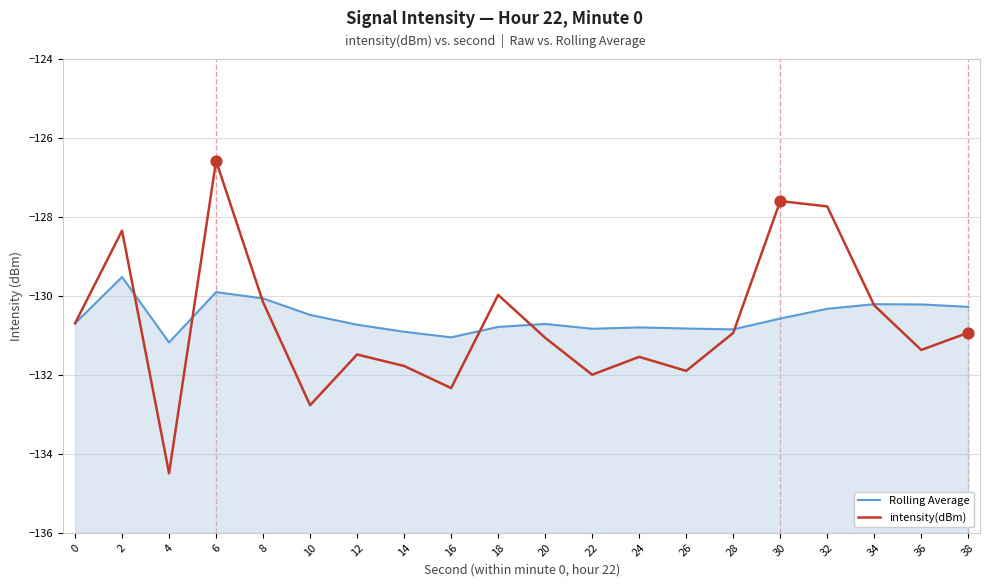

Which series has the largest Y range (max minus min)?

intensity(dBm)